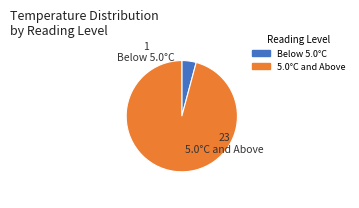

Is there a majority slice in this chart?

Yes